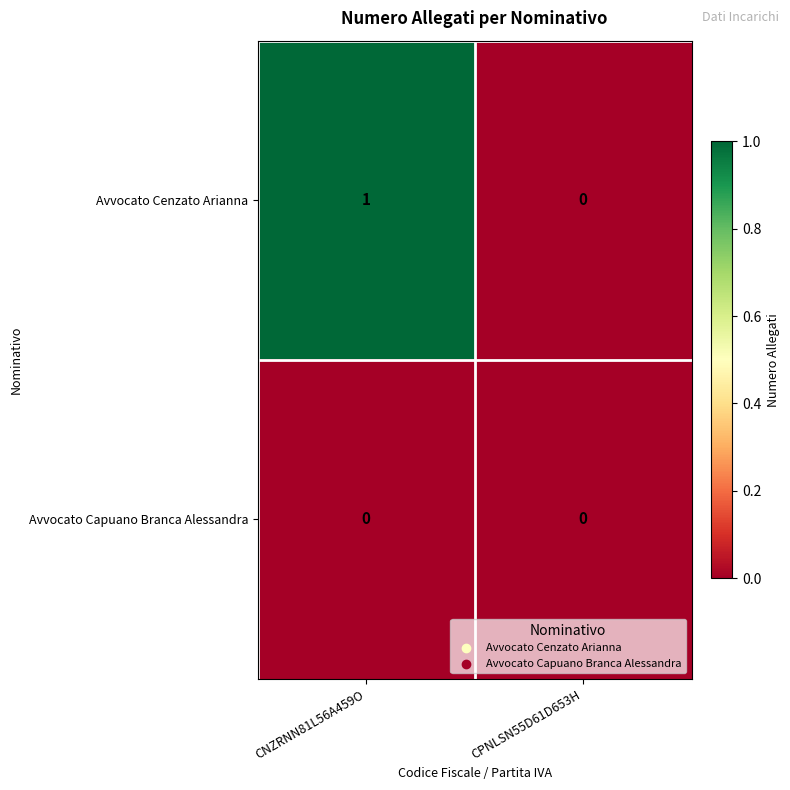

Reading left to right, transcribe all the data shown in this chart.

Avvocato Cenzato Arianna: 1	0
Avvocato Capuano Branca Alessandra: 0	0